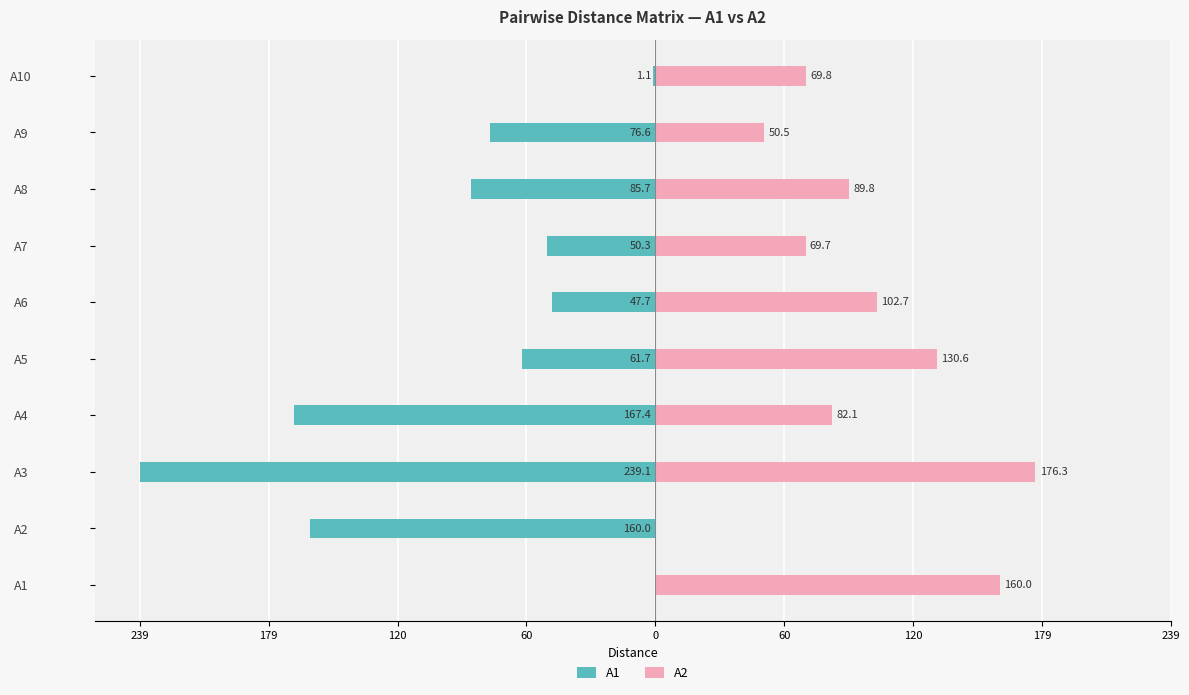

What is the maximum value for A2?

176.3